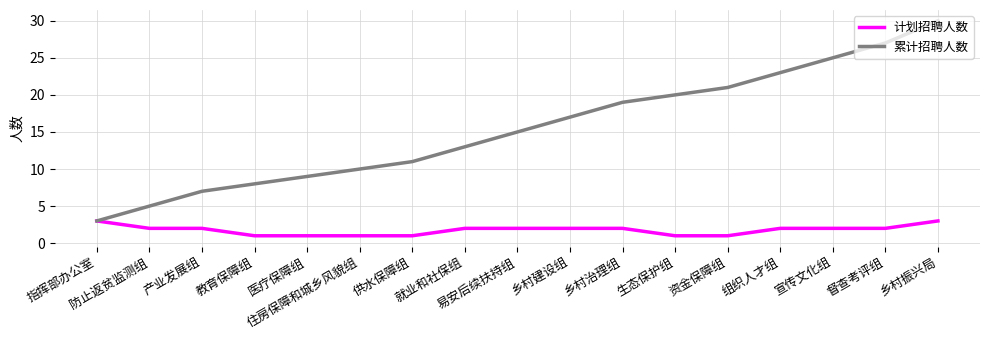

What is the spread (max minus min) of values at 易安后续扶持组?

13